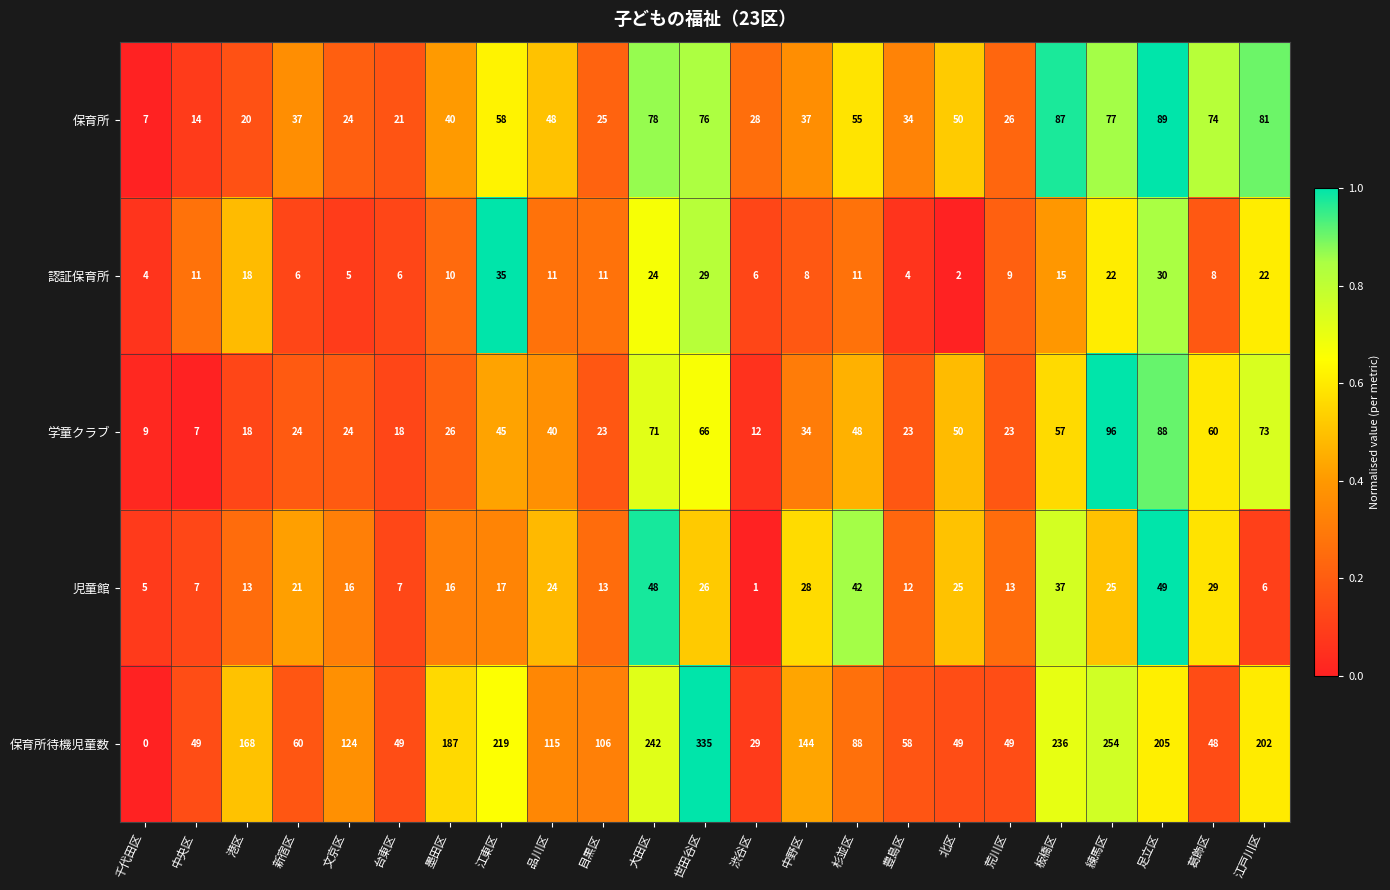

Which series has the largest total across all categories?

保育所待機児童数